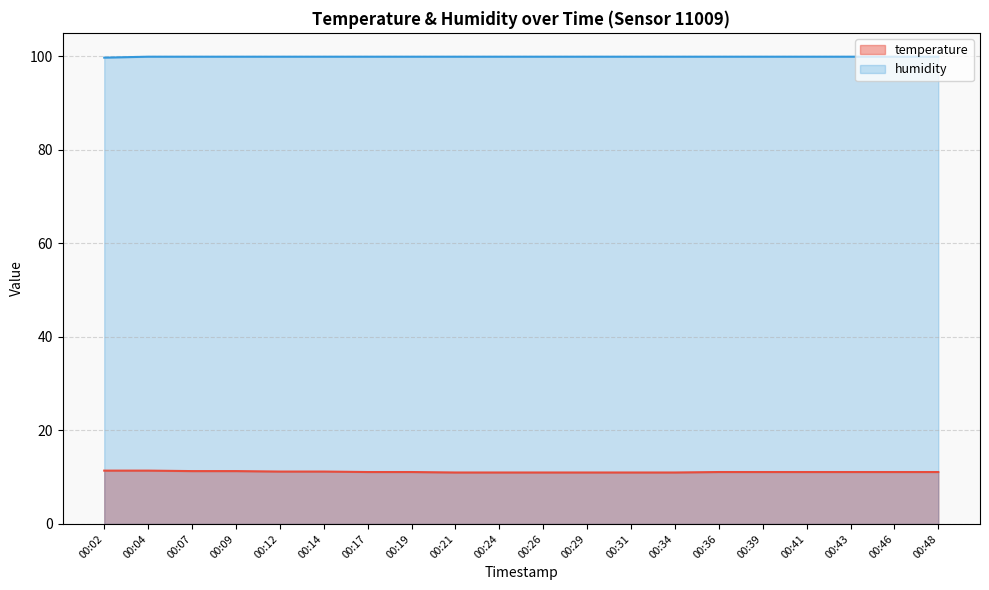

Reading left to right, what are all the values shown in this chart?

temperature: 00:02=11.4	00:04=11.4	00:07=11.3	00:09=11.3	00:12=11.2	00:14=11.2	00:17=11.1	00:19=11.1	00:21=11.0	00:24=11.0	00:26=11.0	00:29=11.0	00:31=11.0	00:34=11.0	00:36=11.1	00:39=11.1	00:41=11.1	00:43=11.1	00:46=11.1	00:48=11.1
humidity: 00:02=99.7	00:04=99.9	00:07=99.9	00:09=99.9	00:12=99.9	00:14=99.9	00:17=99.9	00:19=99.9	00:21=99.9	00:24=99.9	00:26=99.9	00:29=99.9	00:31=99.9	00:34=99.9	00:36=99.9	00:39=99.9	00:41=99.9	00:43=99.9	00:46=99.9	00:48=99.9